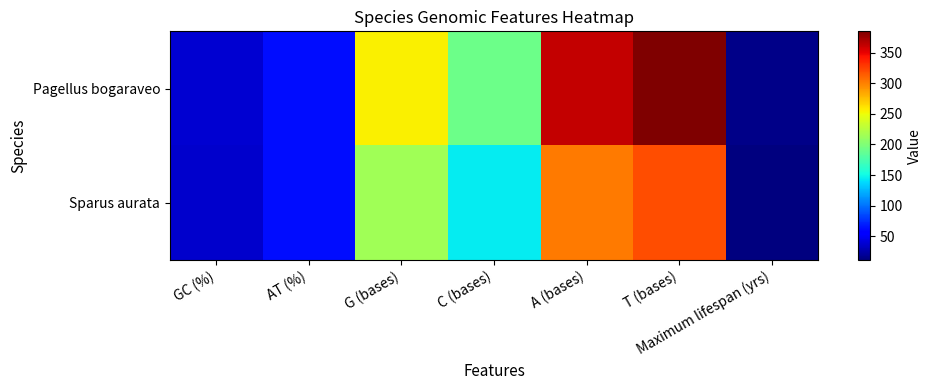

Count the number of data series in this chart.

2